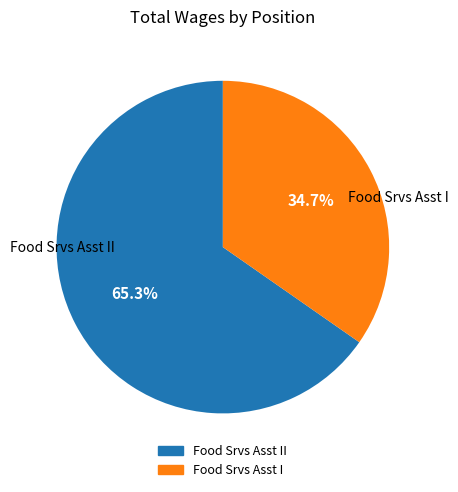

Does any single category account for the majority?

Yes